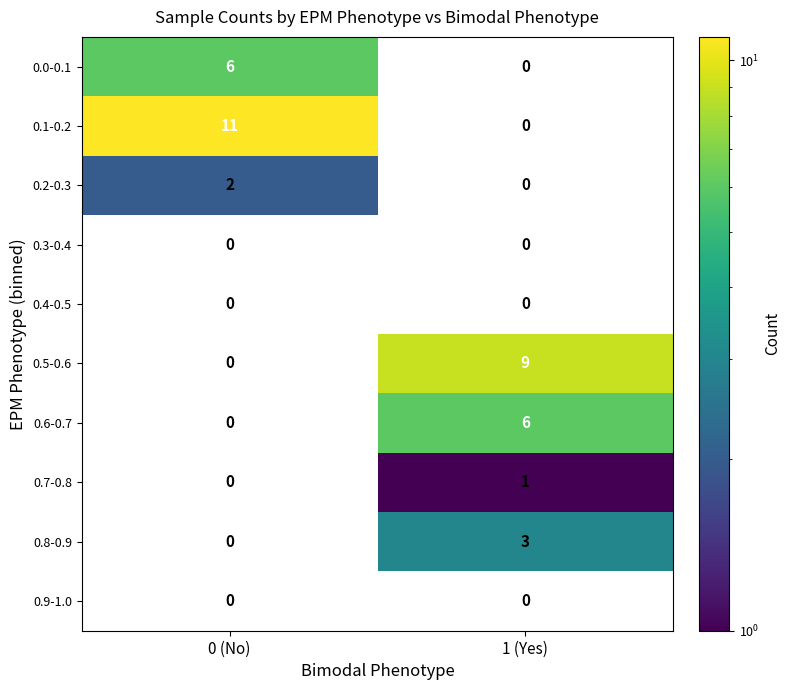

Which label corresponds to the smallest value in the chart?

1 (Yes)